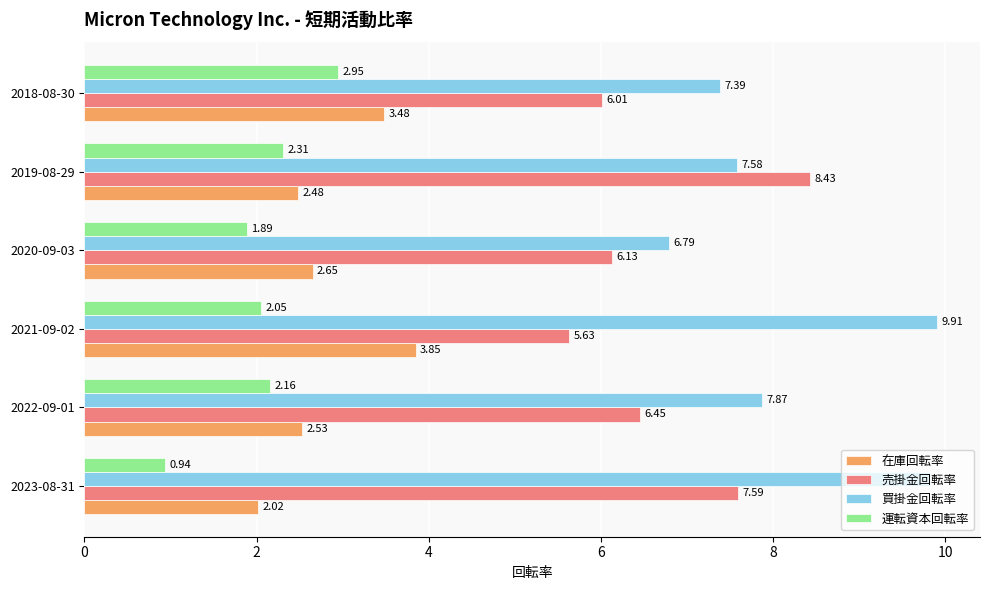

Rank the series by their maximum value, from lowest to highest.

運転資本回転率, 在庫回転率, 売掛金回転率, 買掛金回転率